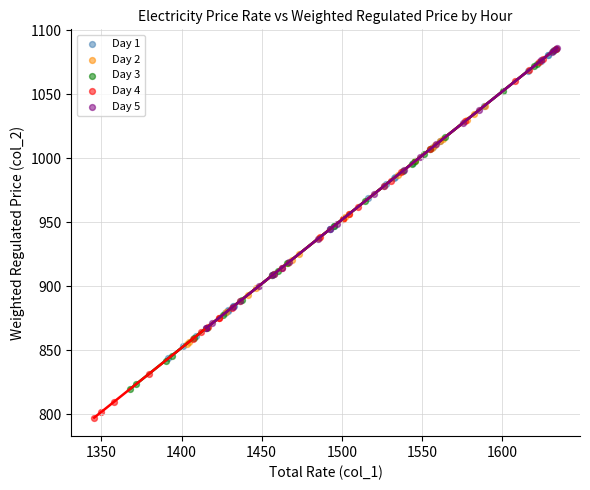

Which series has the largest Y range (max minus min)?

Day 4